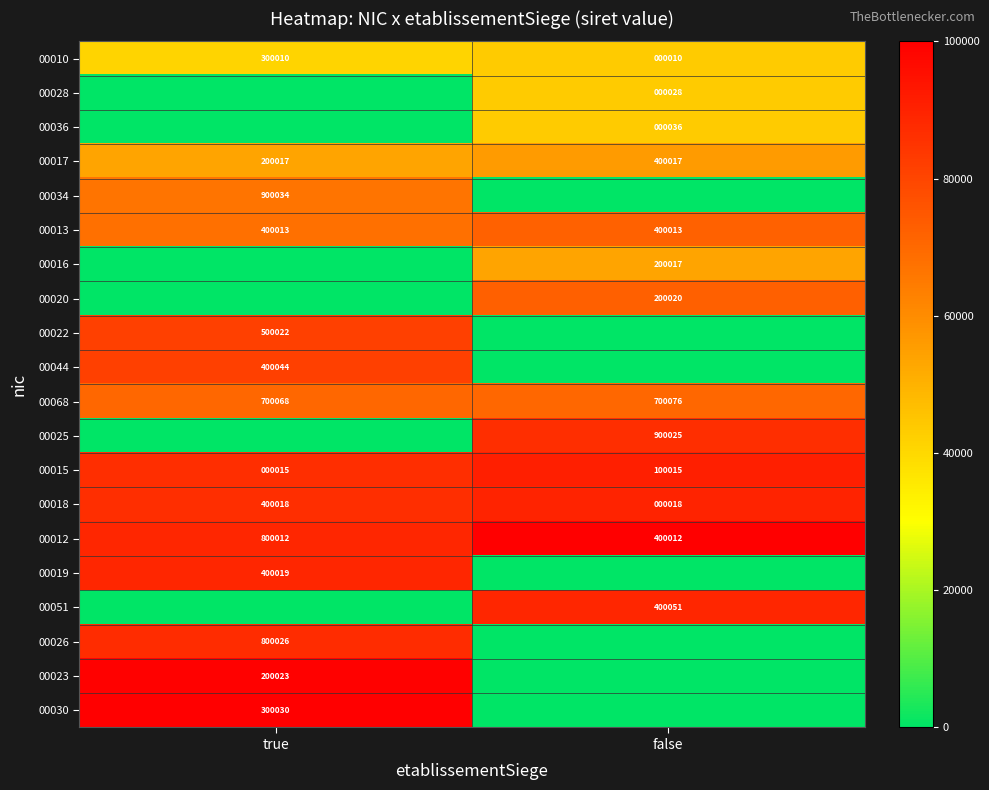

At which label does 00018 reach its peak?

true